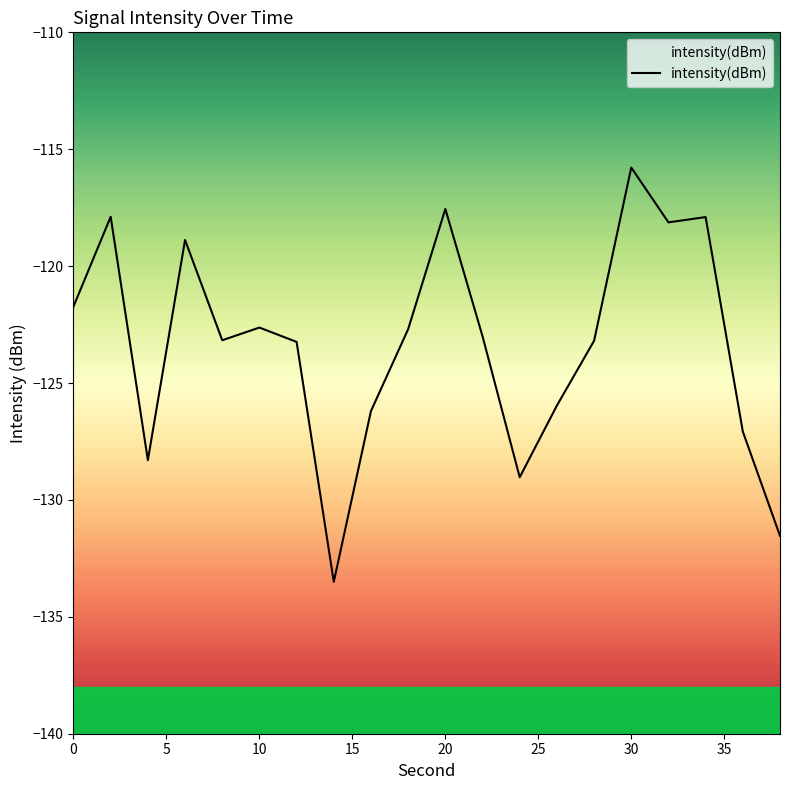

At which category does the data reach its first local valley?

4